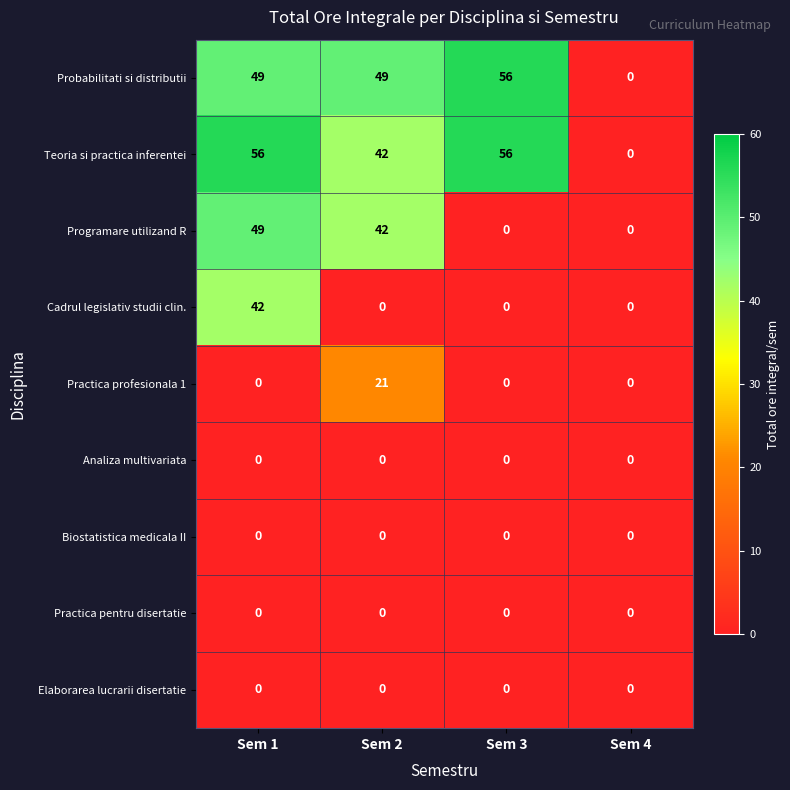

What is the difference between the highest and lowest values at Sem 3?

56